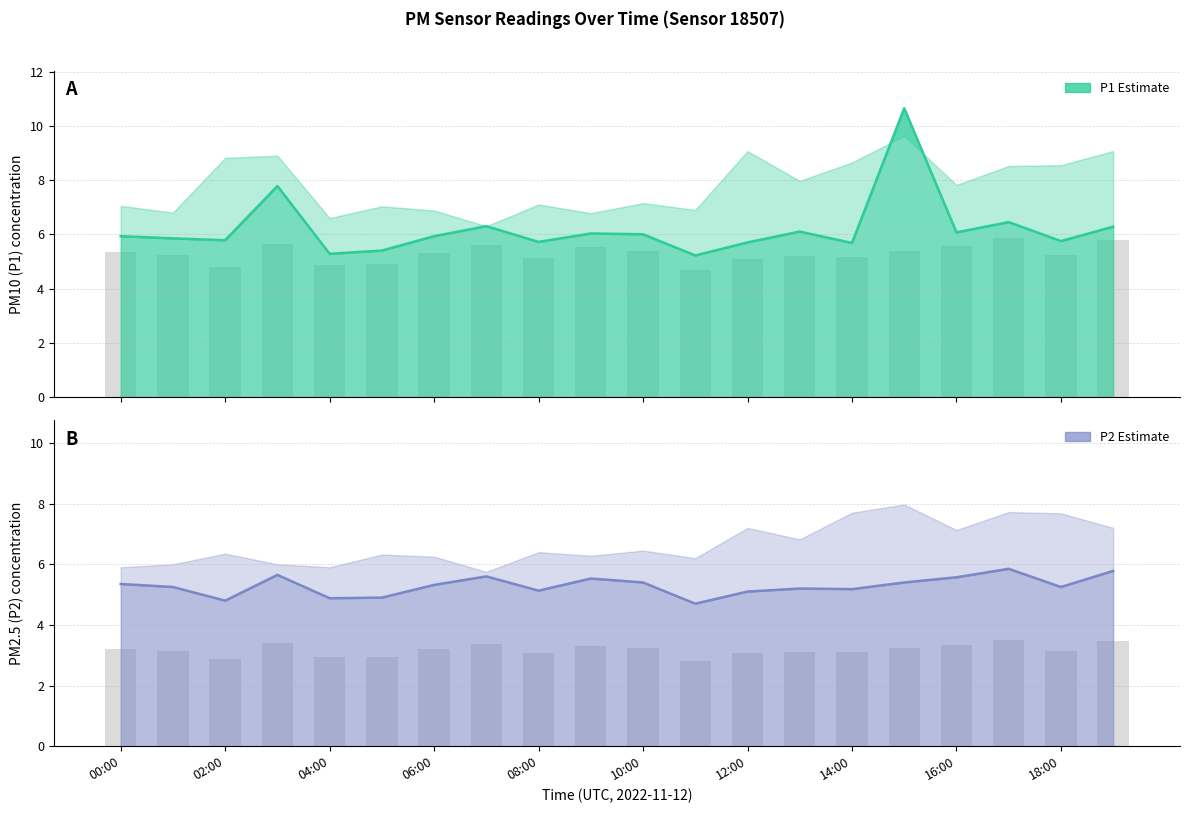

Reading left to right, what are all the values shown in this chart?

P1: 5.9	5.8	5.8	7.8	5.3	5.4	5.9	6.3	5.7	6.0	6.0	5.2	5.7	6.1	5.7	10.7	6.1	6.5	5.8	6.3
P2: 5.3	5.2	4.8	5.7	4.9	4.9	5.3	5.6	5.1	5.5	5.4	4.7	5.1	5.2	5.2	5.4	5.6	5.8	5.2	5.8